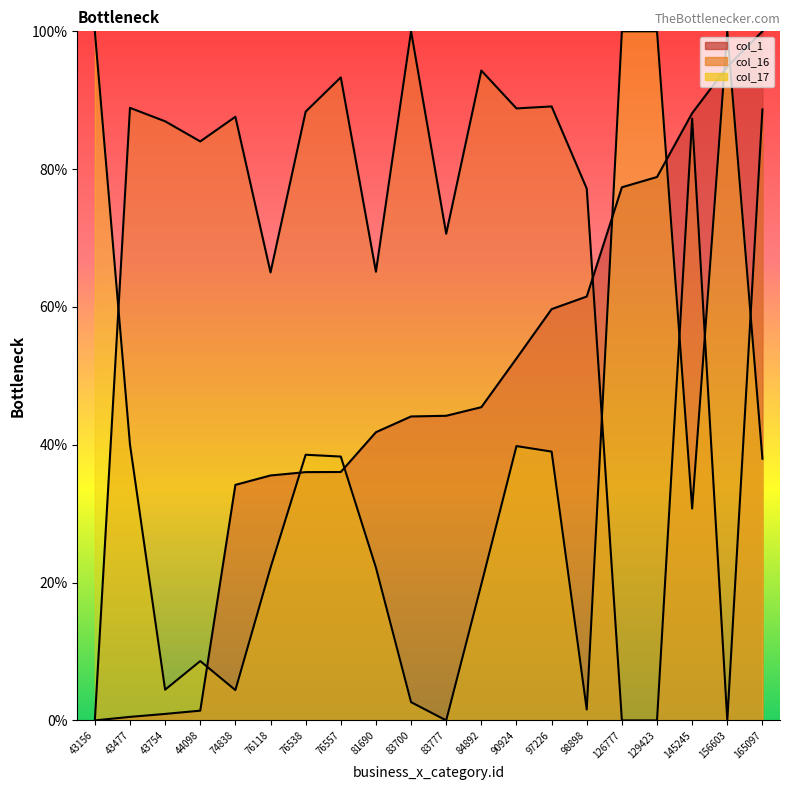

True or false: col_1 has a value of 46.5 at 76118.

False